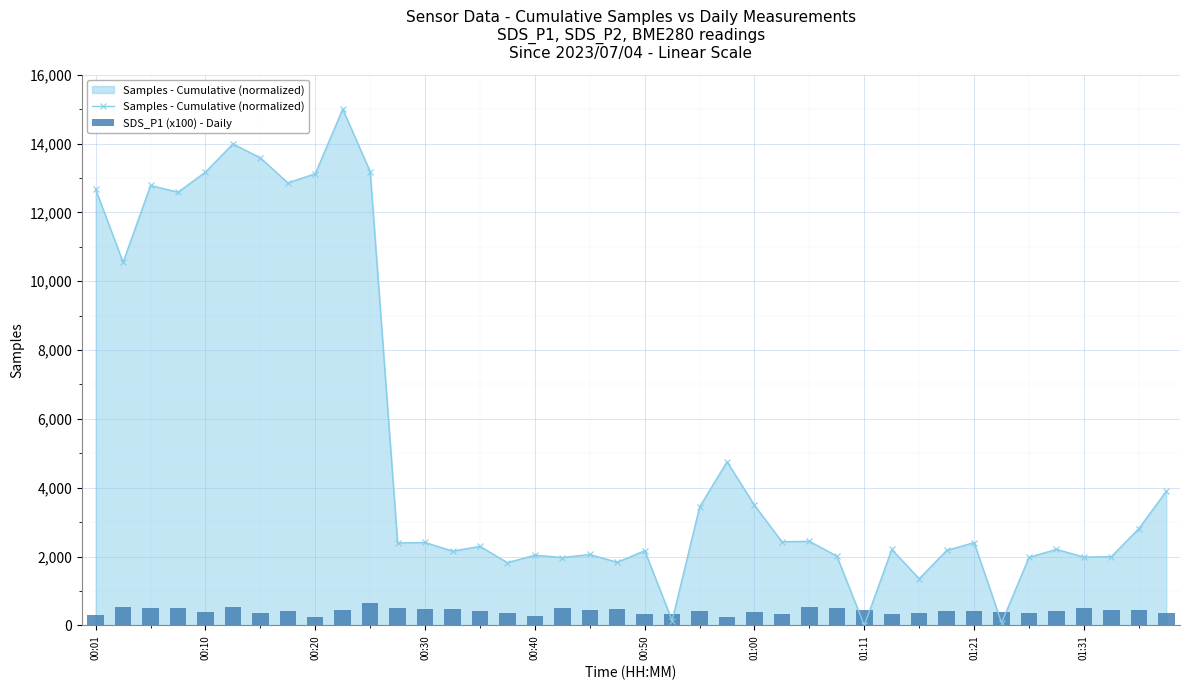

Count the number of data series in this chart.

2